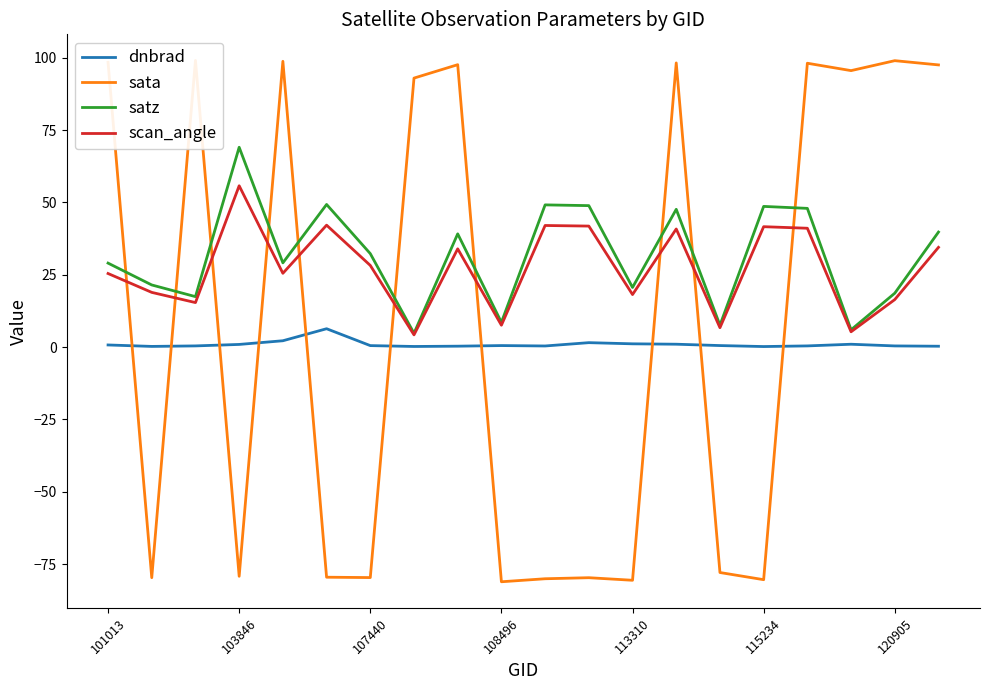

In sata, how many points are higher than both neighbors (excluding endpoints)?

7